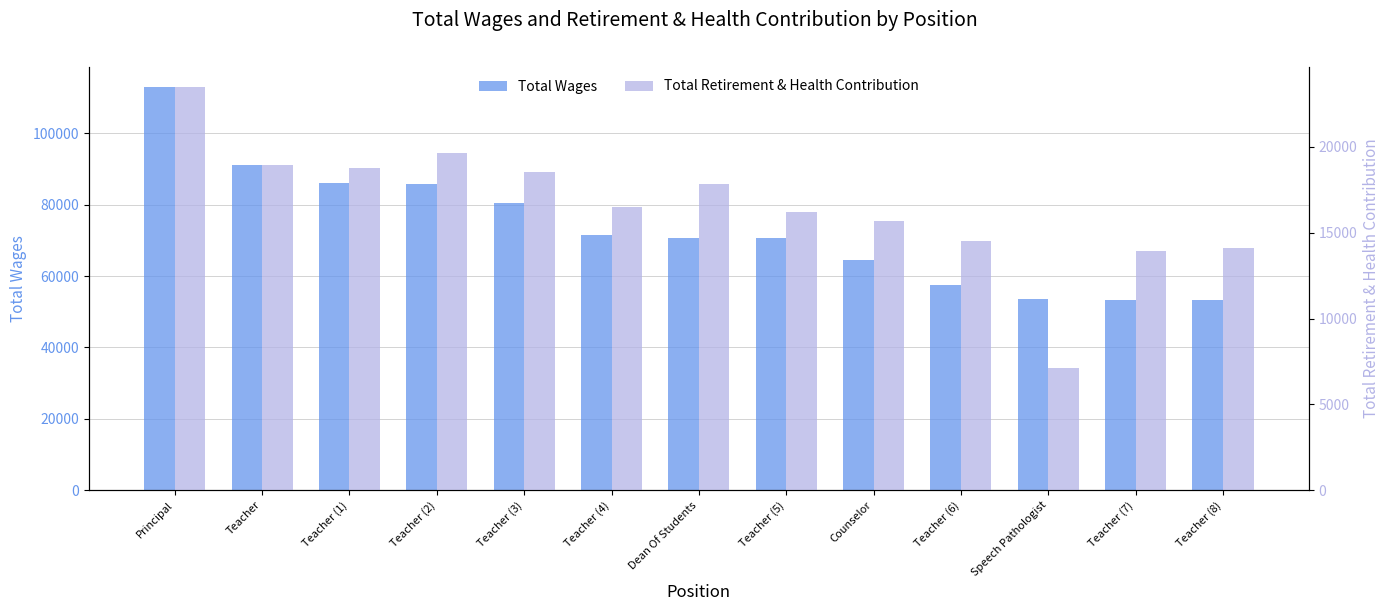

Which series has the largest range (max minus min)?

Total Wages